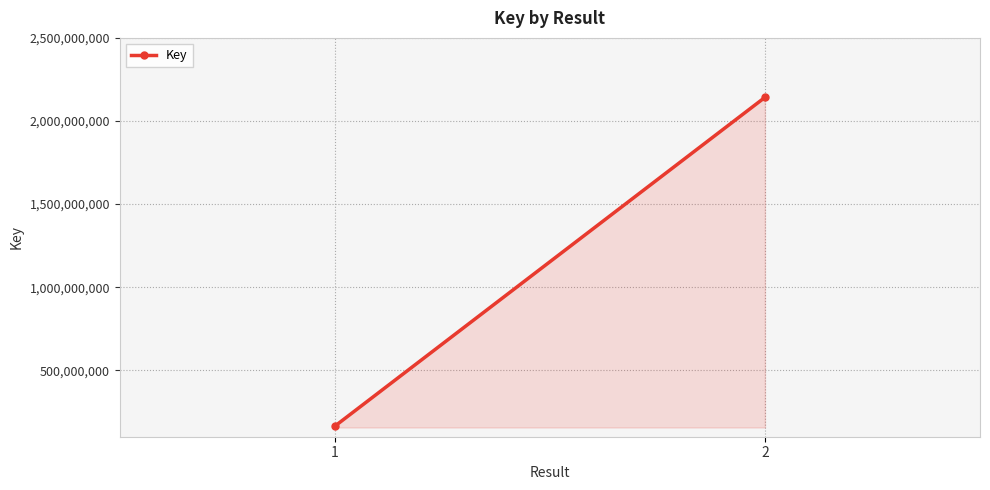

Between 2 and 1, which is larger?

2